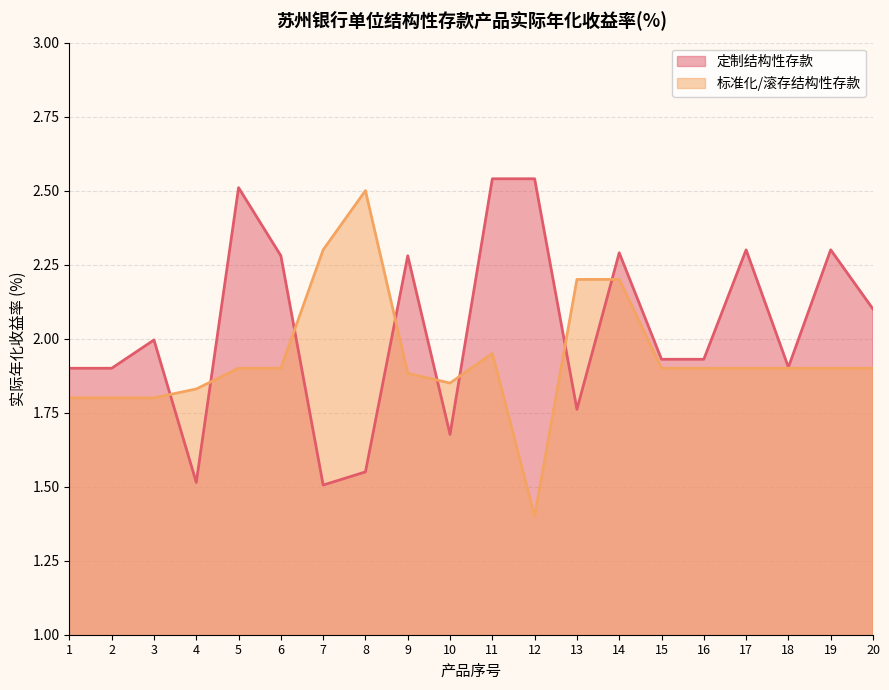

Is it true that 定制结构性存款 equals 4.4 at 11?

False